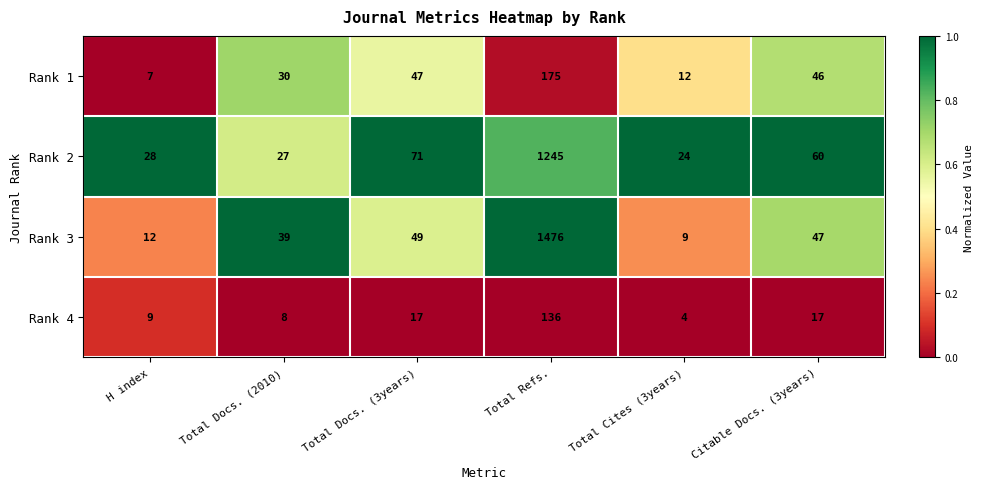

Rank the series at Total Docs. (2010) from highest to lowest value.

Rank 3, Rank 1, Rank 2, Rank 4